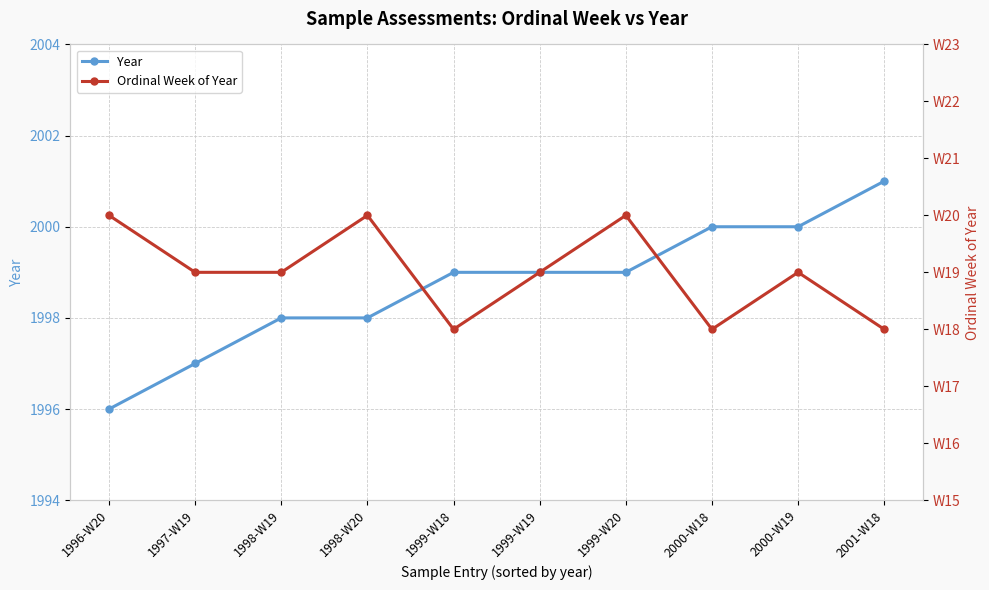

At which category does Ordinal Week of Year reach its first local valley?

1999-W18